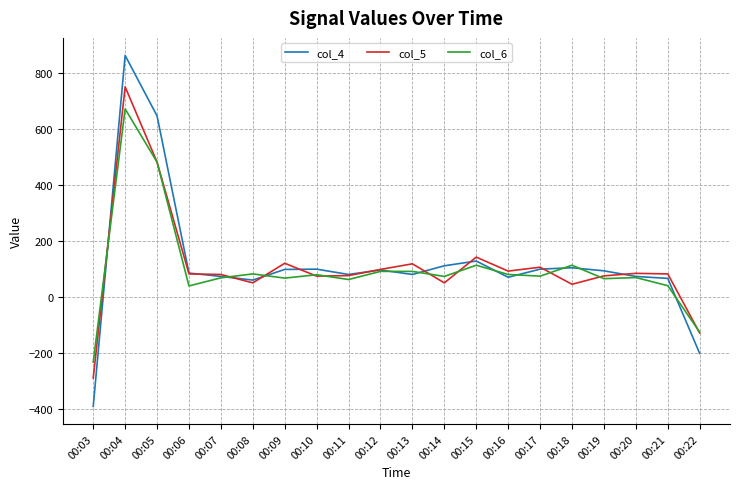

In col_5, how many points are higher than both neighbors (excluding endpoints)?

6